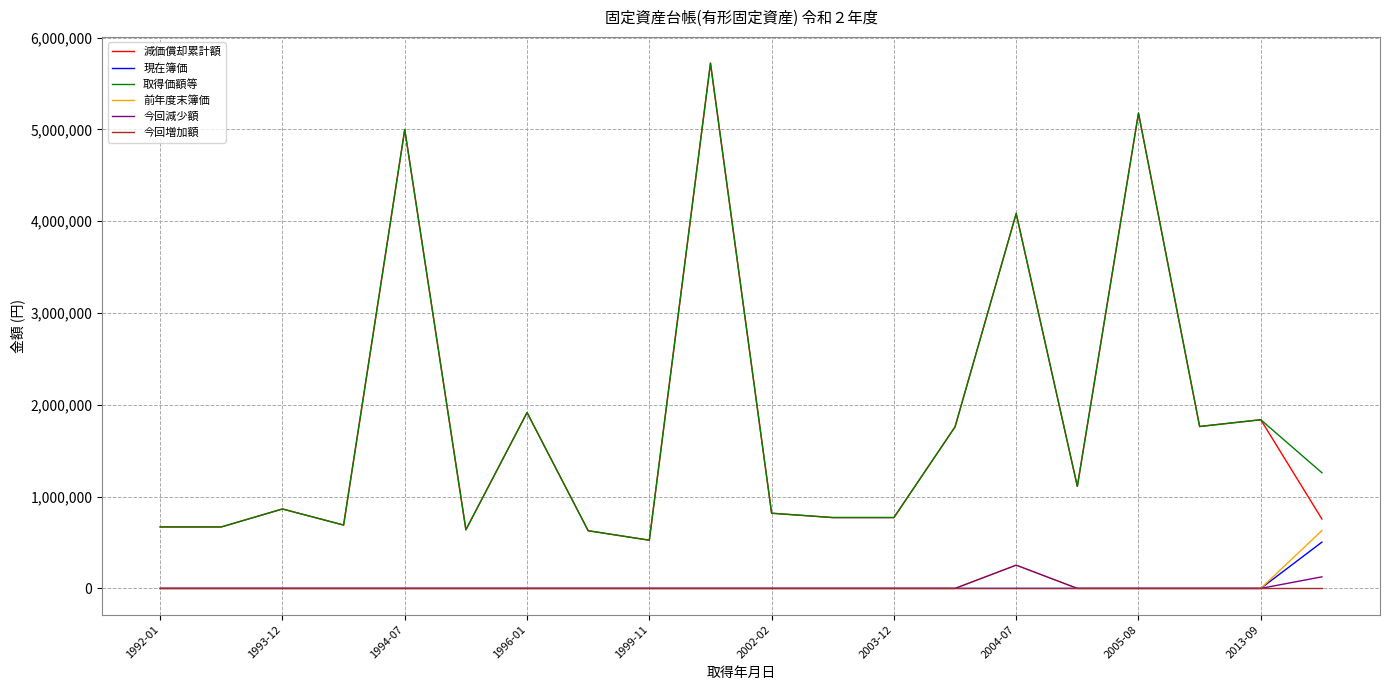

What is the maximum value shown in the chart?

5722500